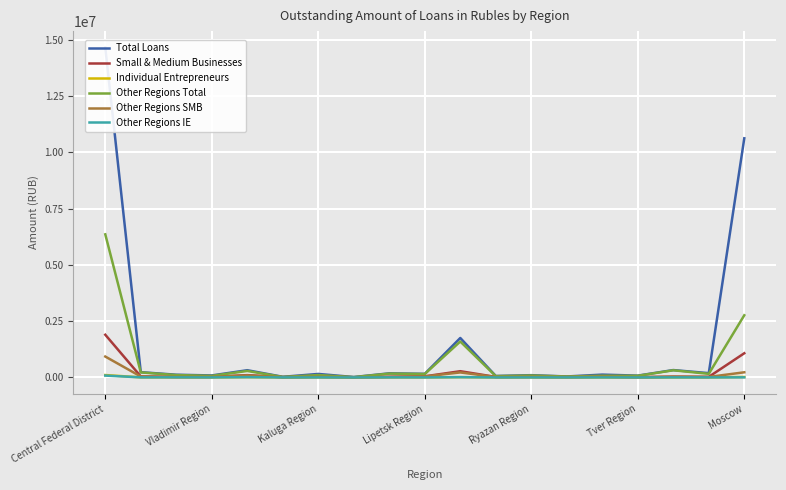

Rank the series at Vladimir Region from lowest to highest value.

Other Regions IE, Individual Entrepreneurs, Other Regions SMB, Small & Medium Businesses, Other Regions Total, Total Loans